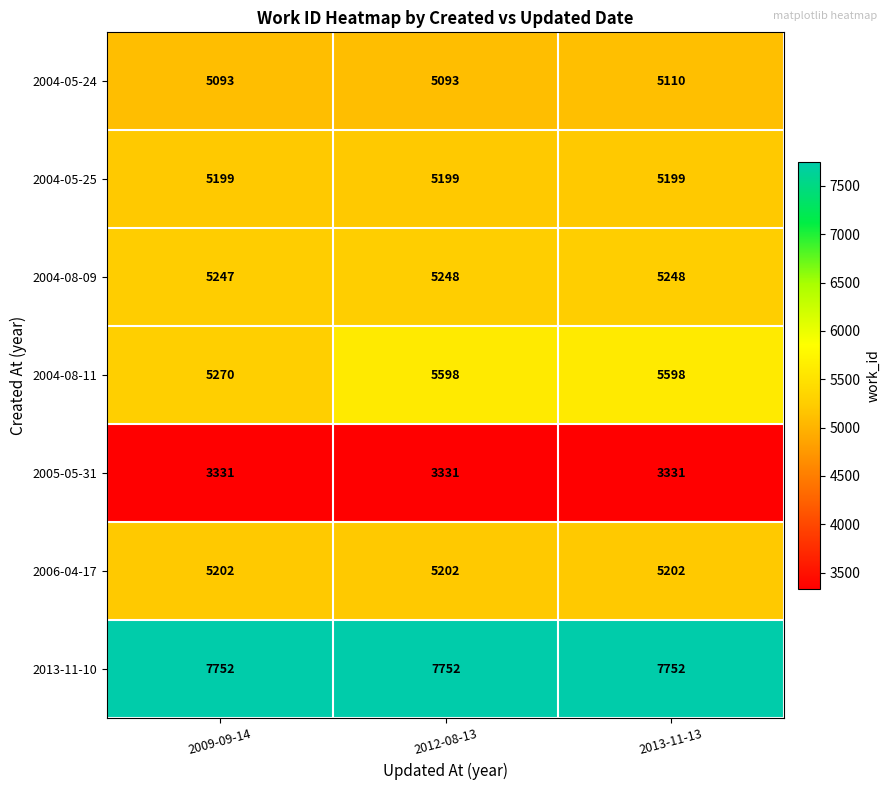

What is the minimum value shown in the chart?

3331